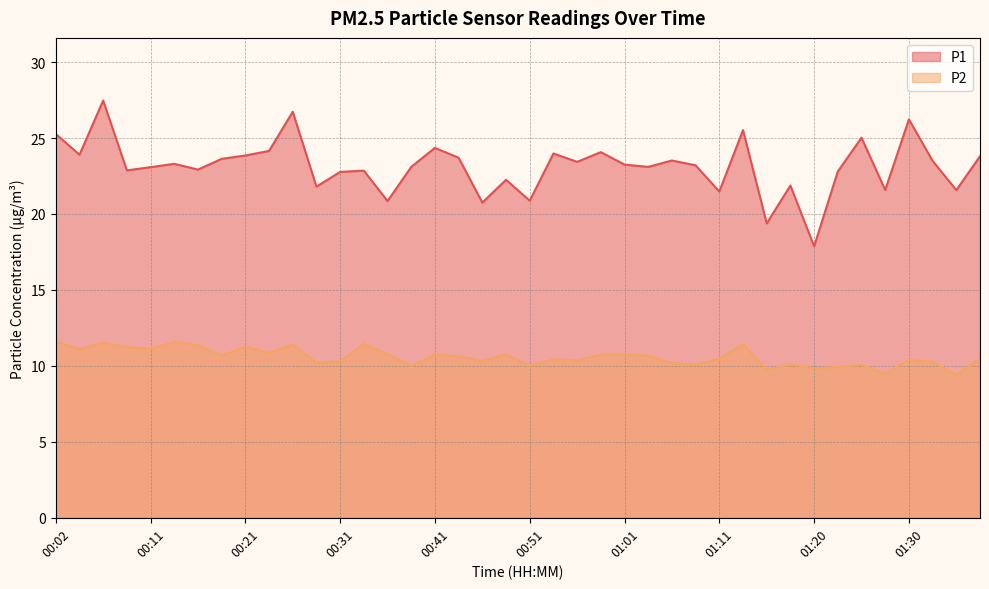

Rank the series at 01:03 from lowest to highest value.

P2, P1